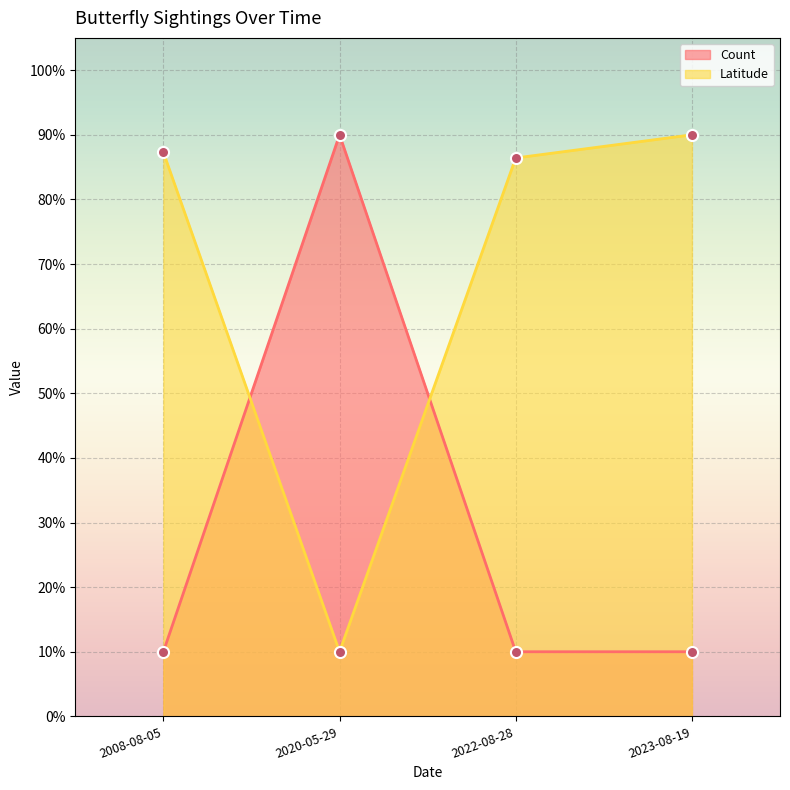

The value of Count at 2020-05-29 is 90.0. True or false?

True